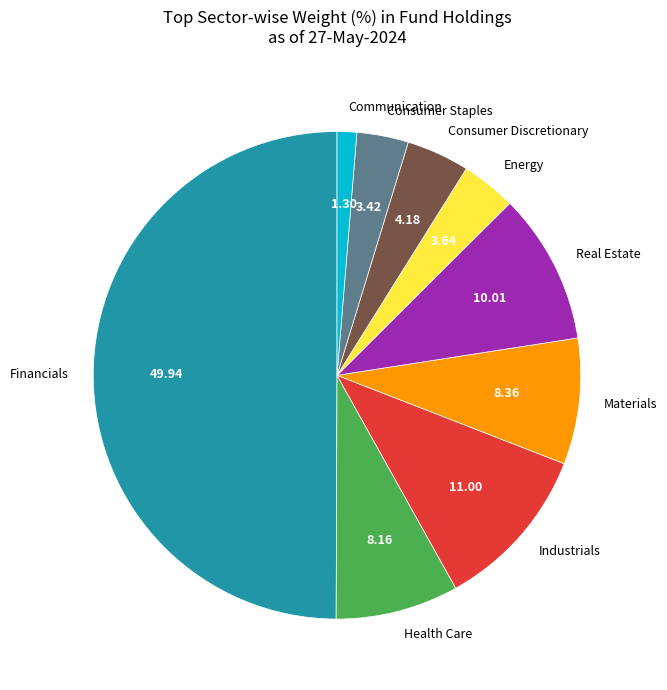

Is the sum of Health Care and Consumer Discretionary greater than half?

No